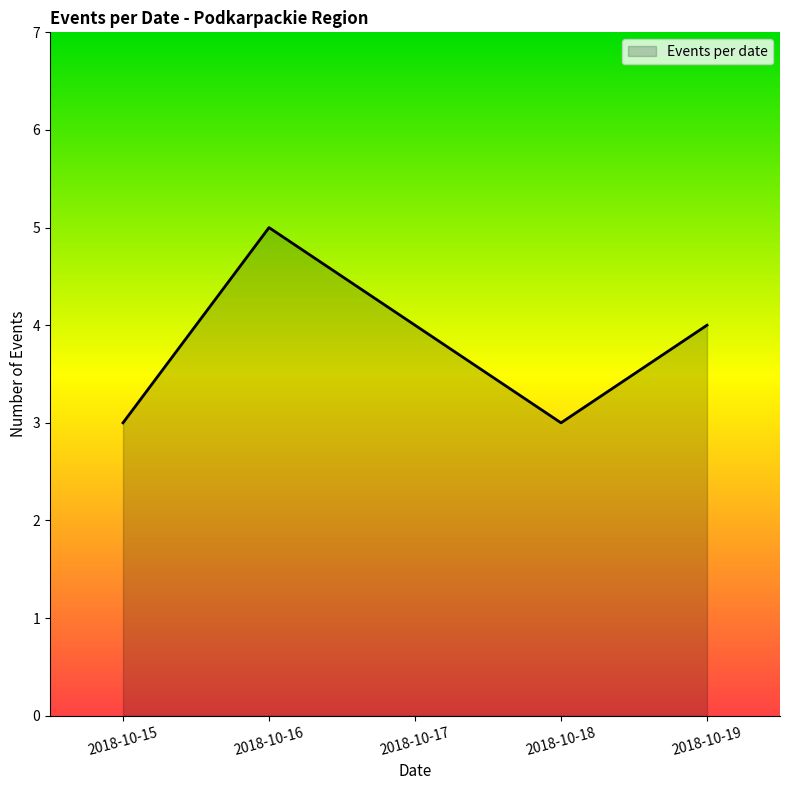

What is the minimum value shown in the chart?

3